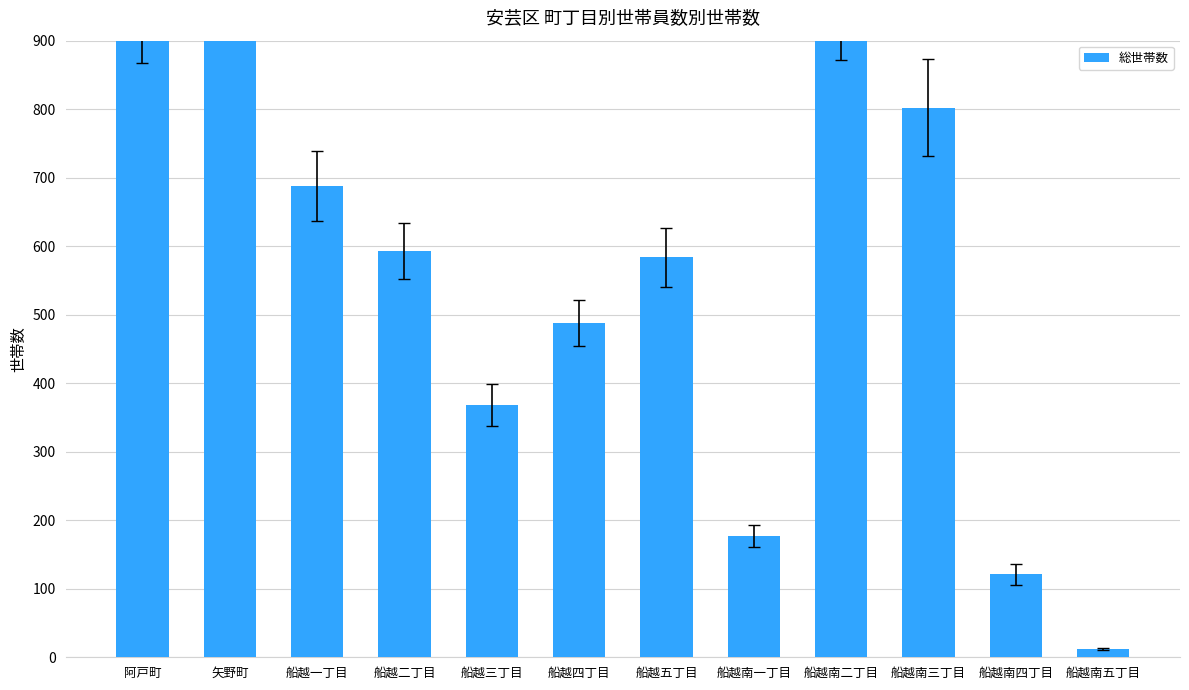

What is the label of the 7th bar from the right?

船越四丁目